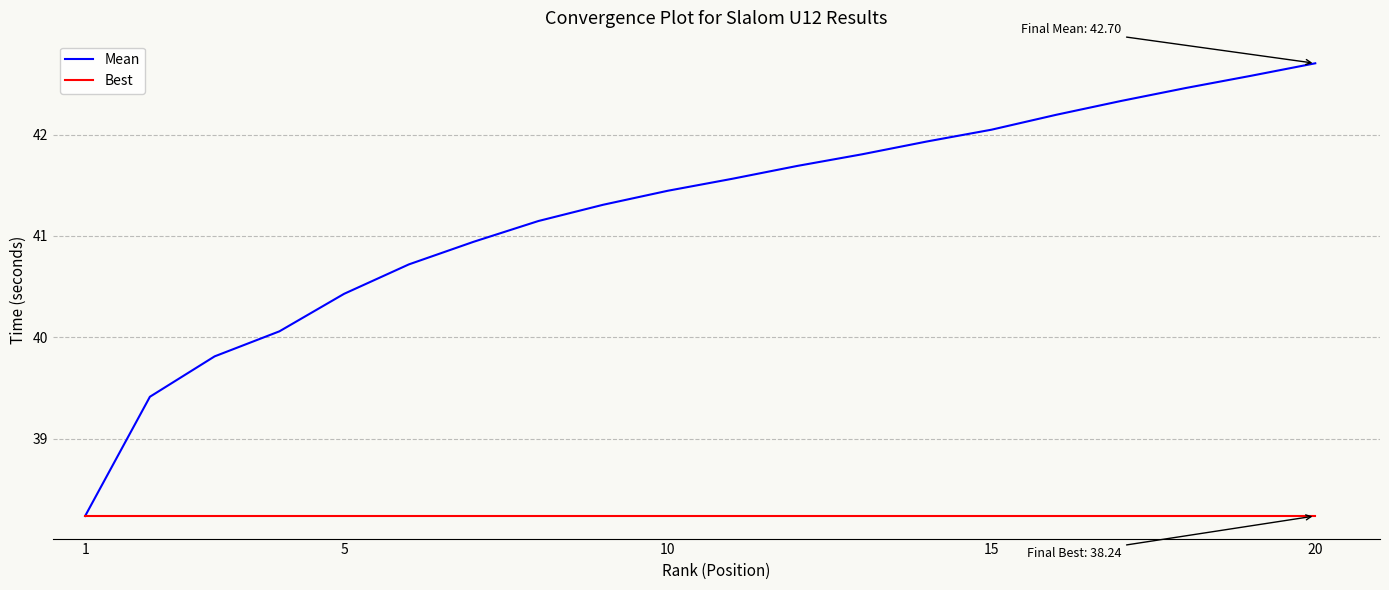

What are all the series names shown in the legend?

Mean, Best